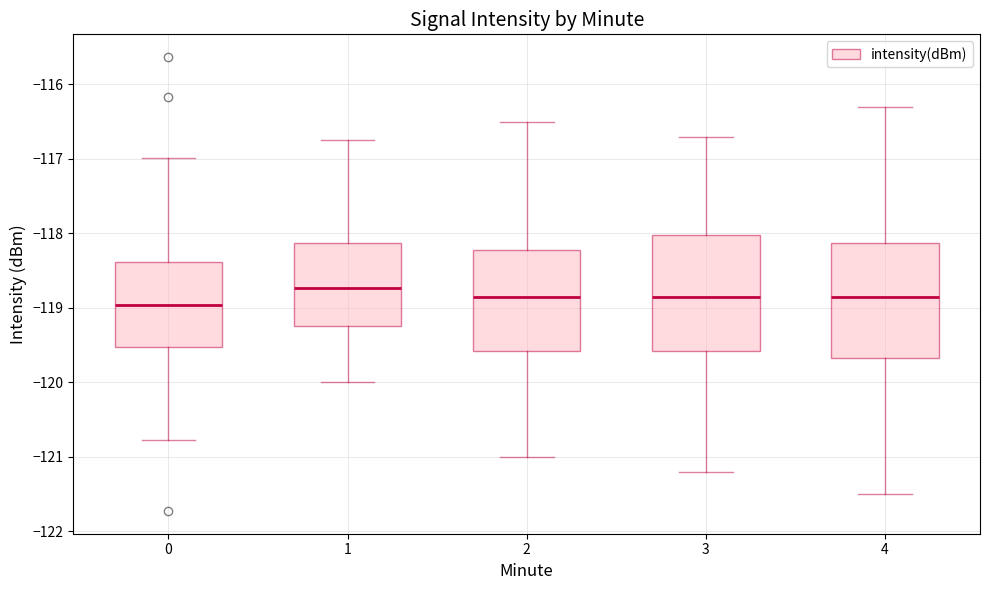

Reading left to right, transcribe this box plot: for each box, give where its median line is, the range the box spans, and where its two whiskers end, as read against the y-axis. The values are not printed on the chart, so give them approximately, as read against the axis.

0: median -119.0, box -119.5 to -118.4, whiskers -120.8 to -117.0
1: median -118.7, box -119.2 to -118.1, whiskers -120.0 to -116.7
2: median -118.8, box -119.6 to -118.2, whiskers -121.0 to -116.5
3: median -118.8, box -119.6 to -118.0, whiskers -121.2 to -116.7
4: median -118.8, box -119.7 to -118.1, whiskers -121.5 to -116.3